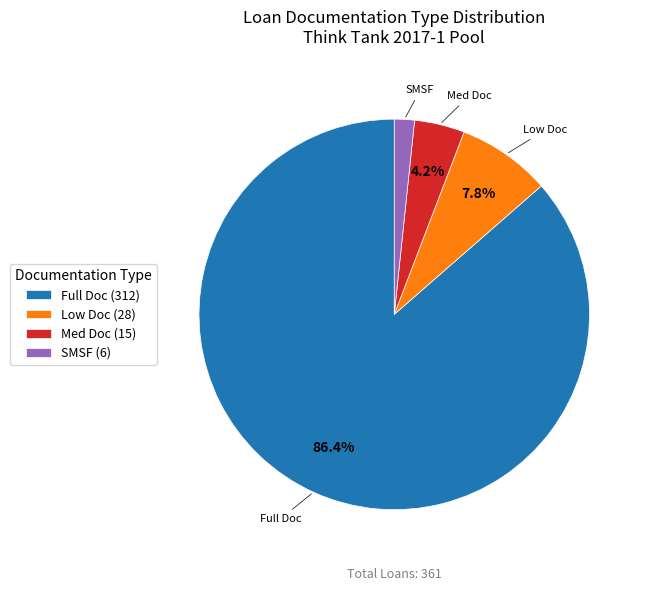

Does SMSF represent more than half of the total?

No